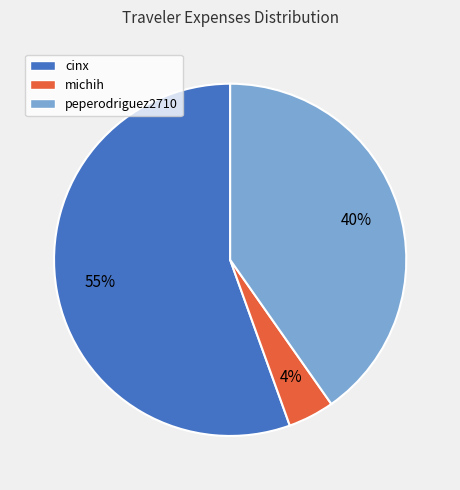

Rank the categories by value from lowest to highest.

michih, peperodriguez2710, cinx